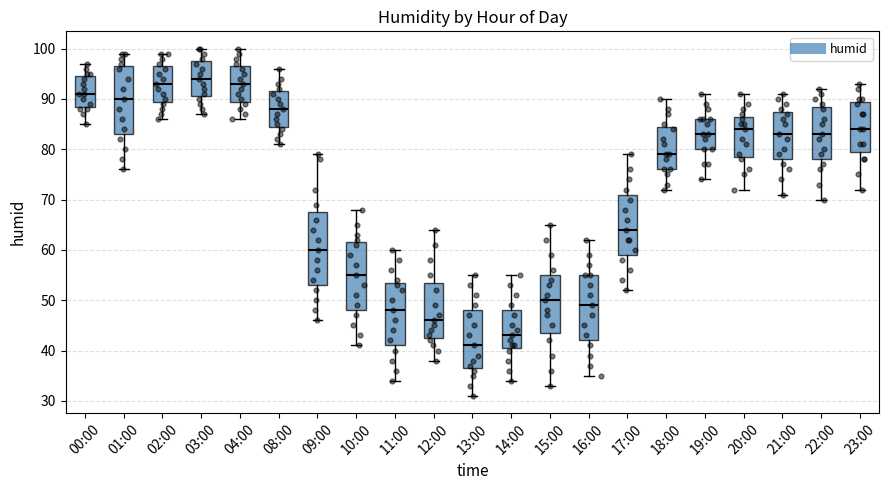

Comparing the boxes themselves (not the whiskers), which one is the tallest?

09:00